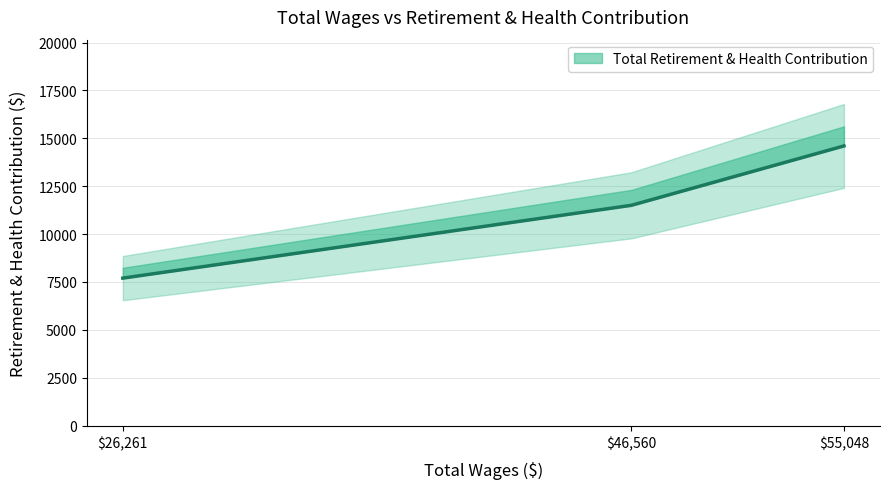

How many lines are shown in the chart?

1